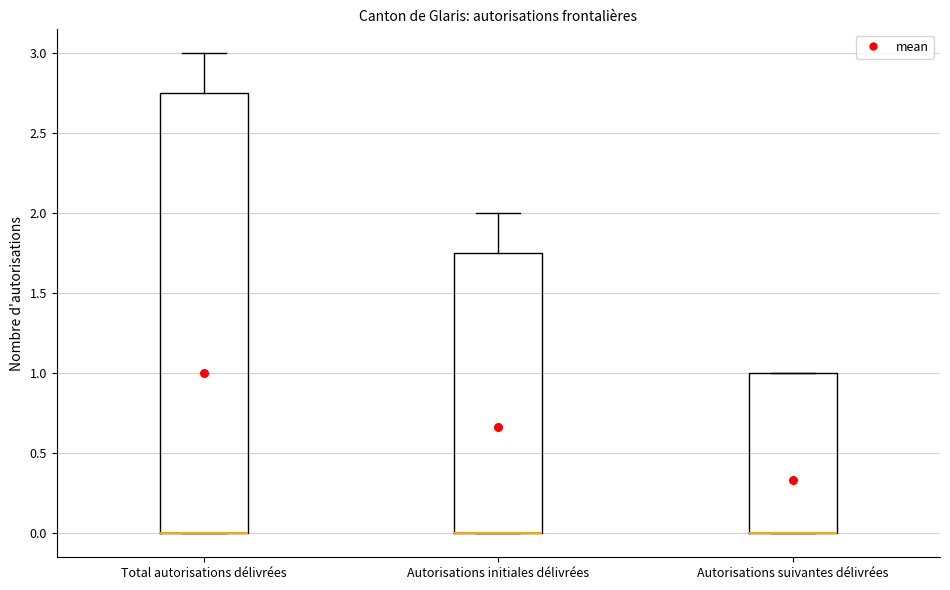

Reading left to right, read every box against the y-axis: the position of its median line, the range the box covers, and the ends of its whiskers. The values are not printed on the chart, so give them approximately, as read against the axis.

Total autorisations délivrées: median 0.00 (drawn on the box's lower edge), box 0.00 to 2.75, whiskers 0.00 to 3.00
Autorisations initiales délivrées: median 0.00 (drawn on the box's lower edge), box 0.00 to 1.75, whiskers 0.00 to 2.00
Autorisations suivantes délivrées: median 0.00 (drawn on the box's lower edge), box 0.00 to 1.00, whiskers 0.00 to 1.00